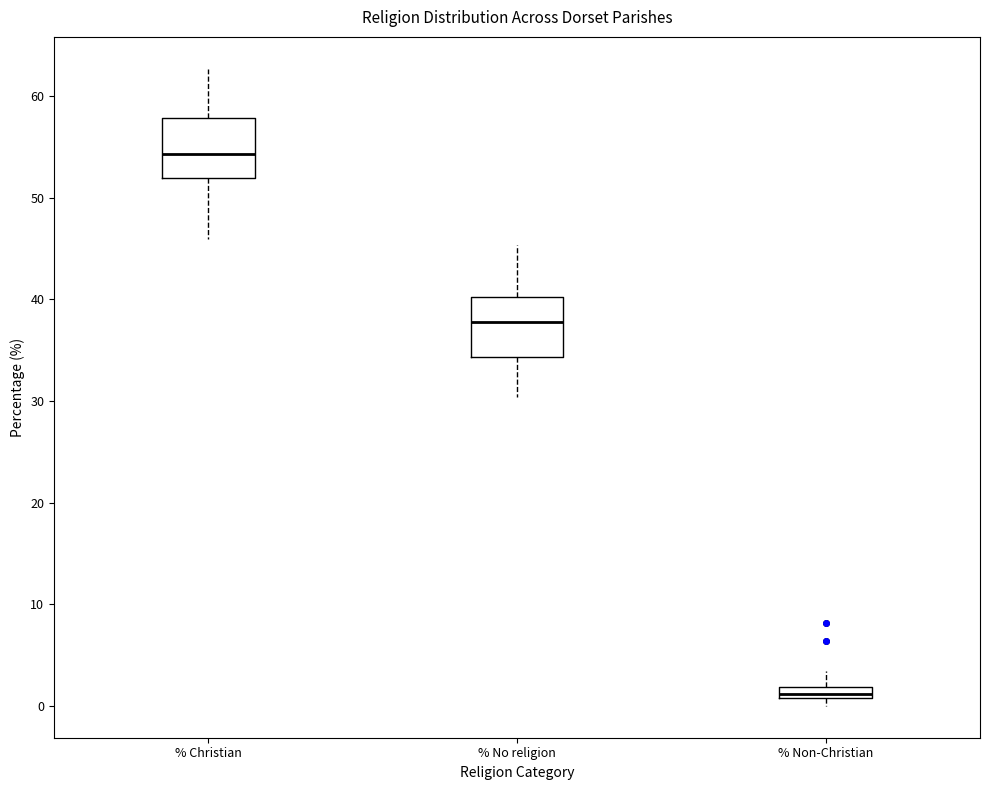

Where does the median line of the box for % No religion sit on the y-axis? The values are not printed on the chart, so give them approximately, as read against the axis.

38